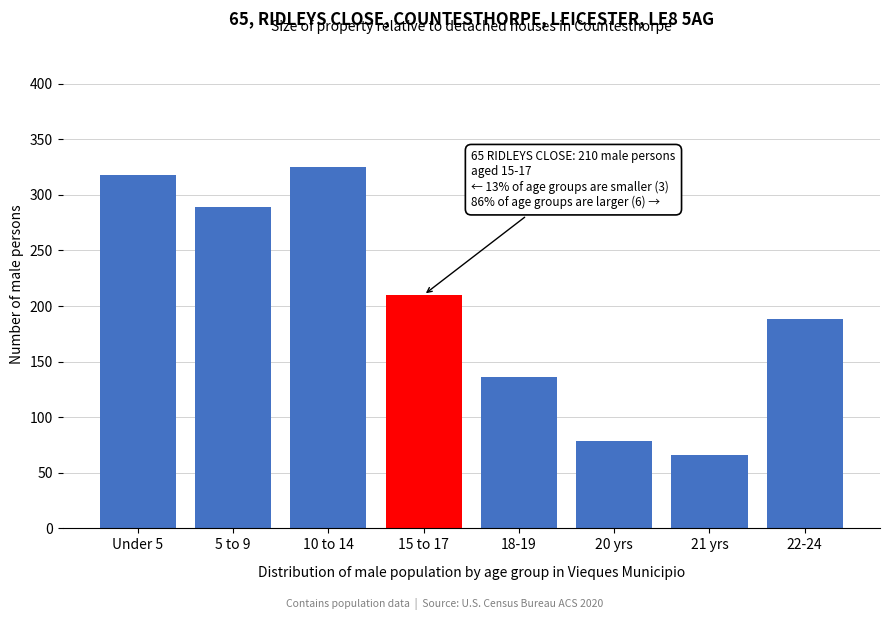

Reading left to right, extract all data points from this chart.

Under 5=318	5 to 9=289	10 to 14=325	15 to 17=210	18-19=136	20 yrs=79	21 yrs=66	22-24=188